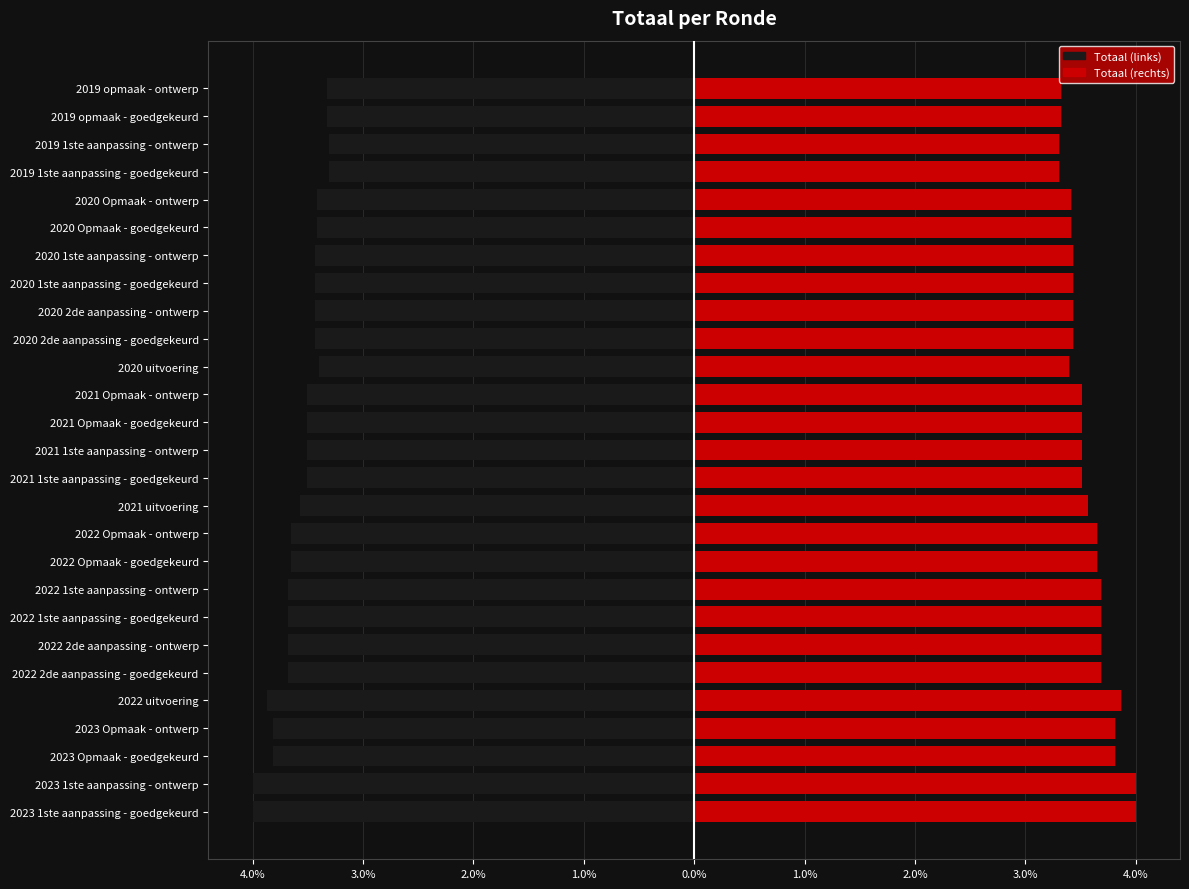

What is the difference between the second highest and minimum values in the Totaal (rechts) series?

0.7